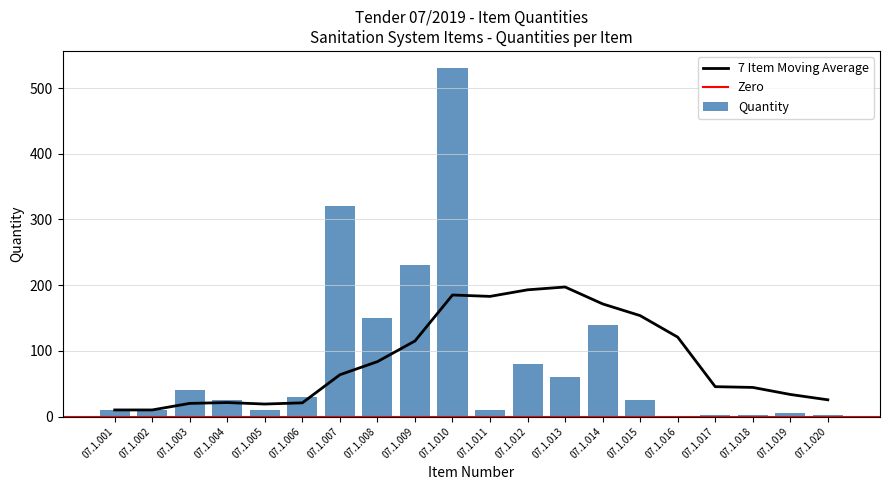

Rank the categories by value from highest to lowest.

07.1.010, 07.1.007, 07.1.009, 07.1.008, 07.1.014, 07.1.012, 07.1.013, 07.1.003, 07.1.006, 07.1.004, 07.1.015, 07.1.001, 07.1.002, 07.1.005, 07.1.011, 07.1.019, 07.1.020, 07.1.017, 07.1.018, 07.1.016